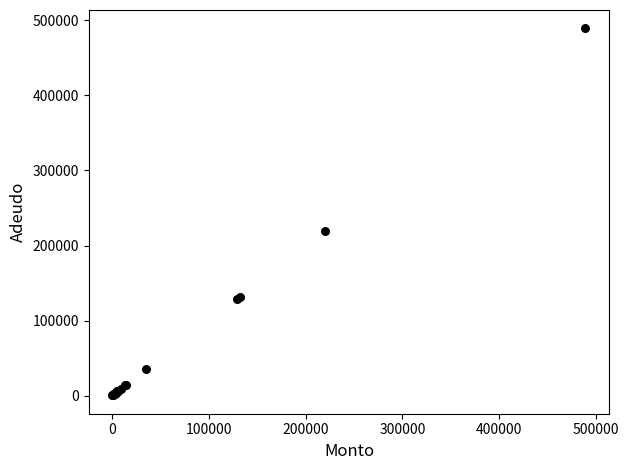

What Y value in the scatter plot is closest to 244826?

220000.0